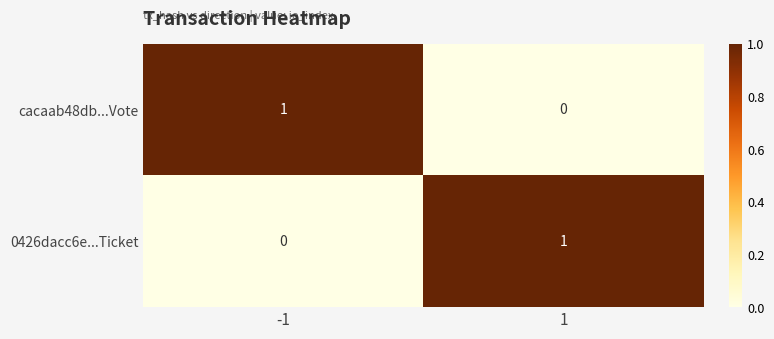

Is it true that cacaab48db...Vote equals 1 at -1?

True